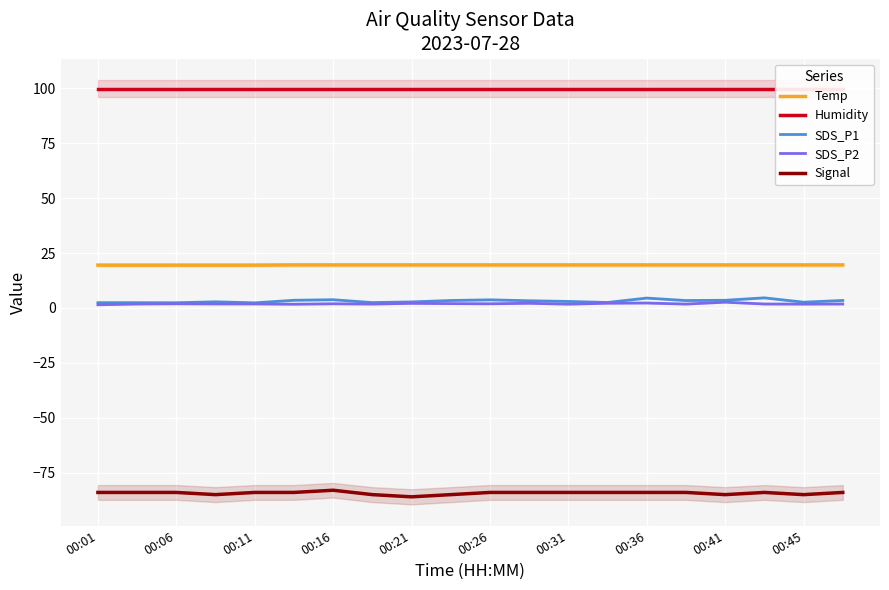

True or false: Signal and Temp intersect in this chart.

False